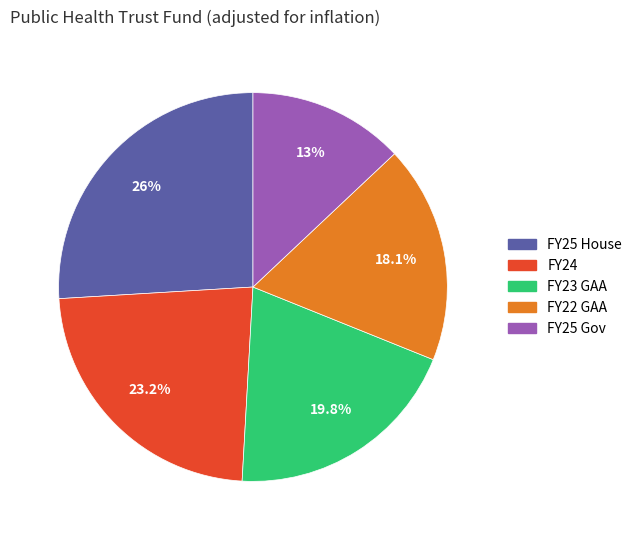

Rank the categories by value from lowest to highest.

FY25 Gov, FY22 GAA, FY23 GAA, FY24, FY25 House